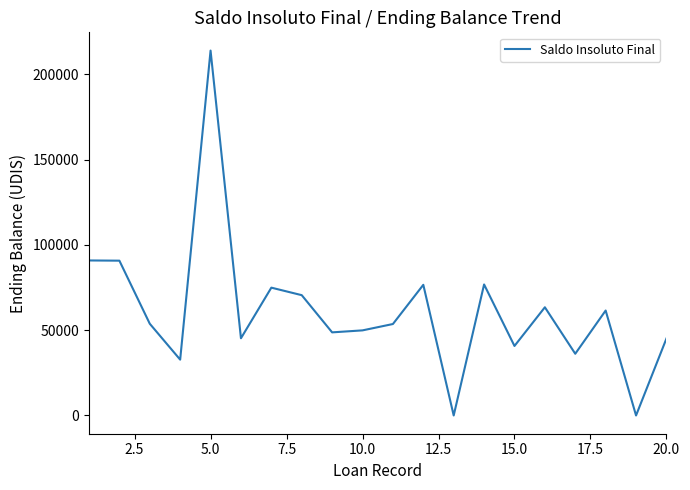

How many lines are shown in the chart?

1